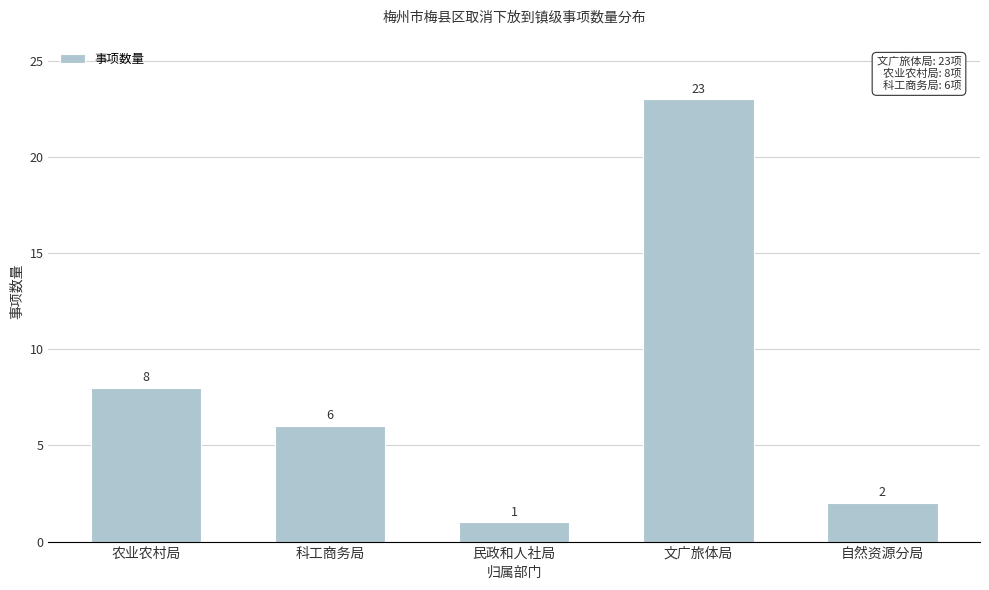

Reading left to right, transcribe all the data shown in this chart.

8	6	1	23	2